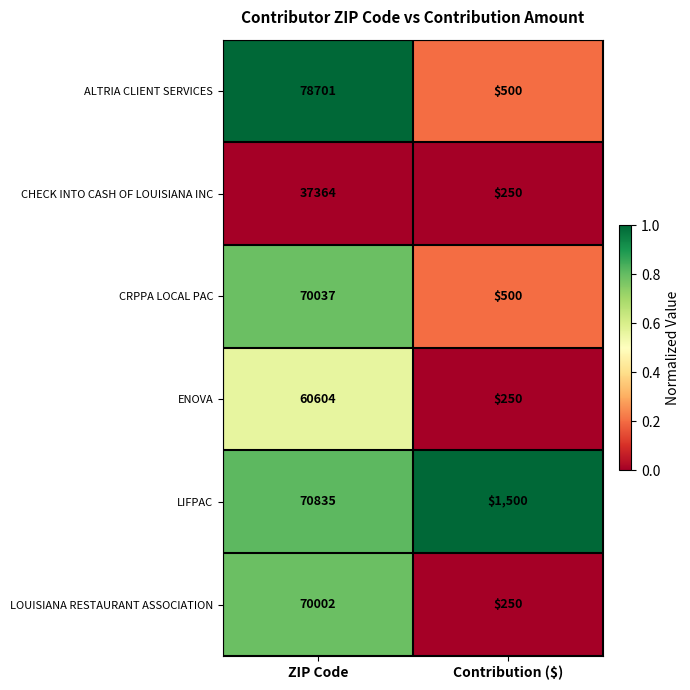

Which series has the largest total across all categories?

ALTRIA CLIENT SERVICES